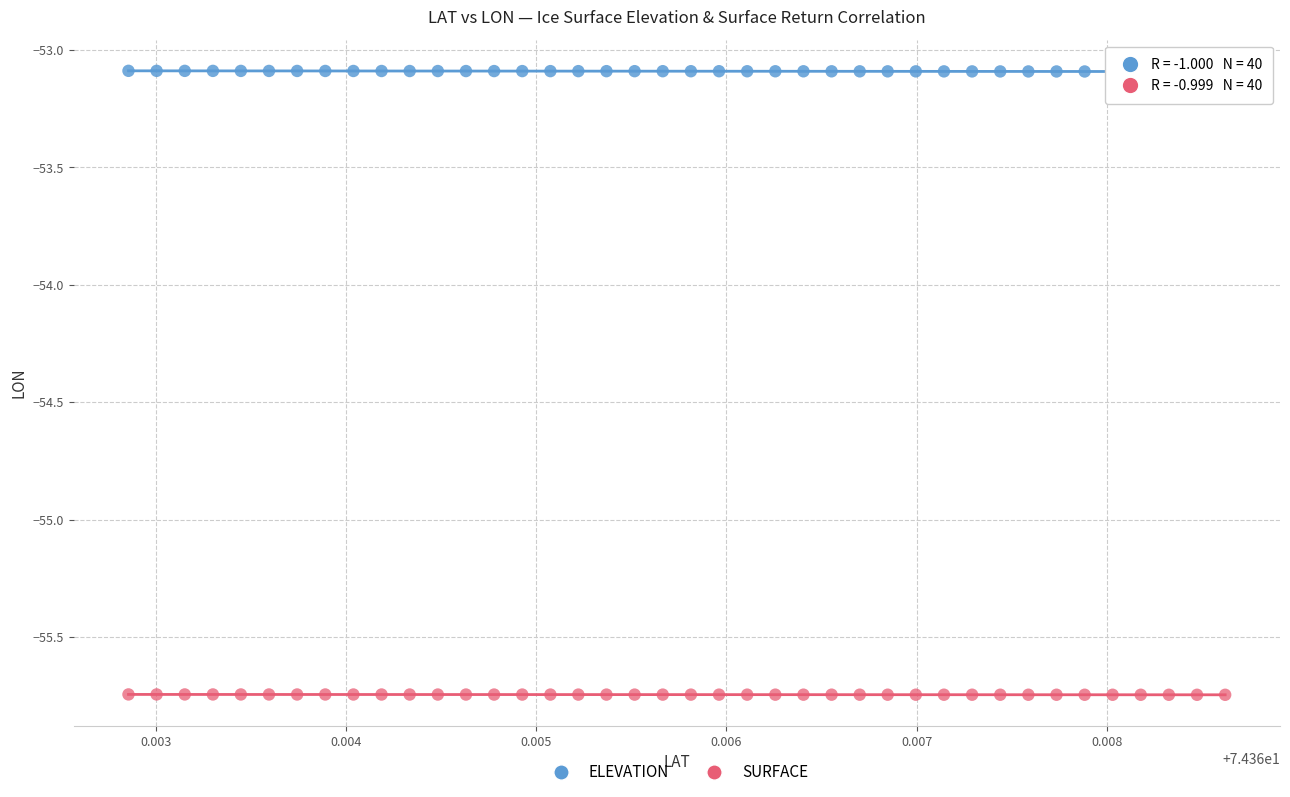

What are all the series names shown in the legend?

ELEVATION, SURFACE